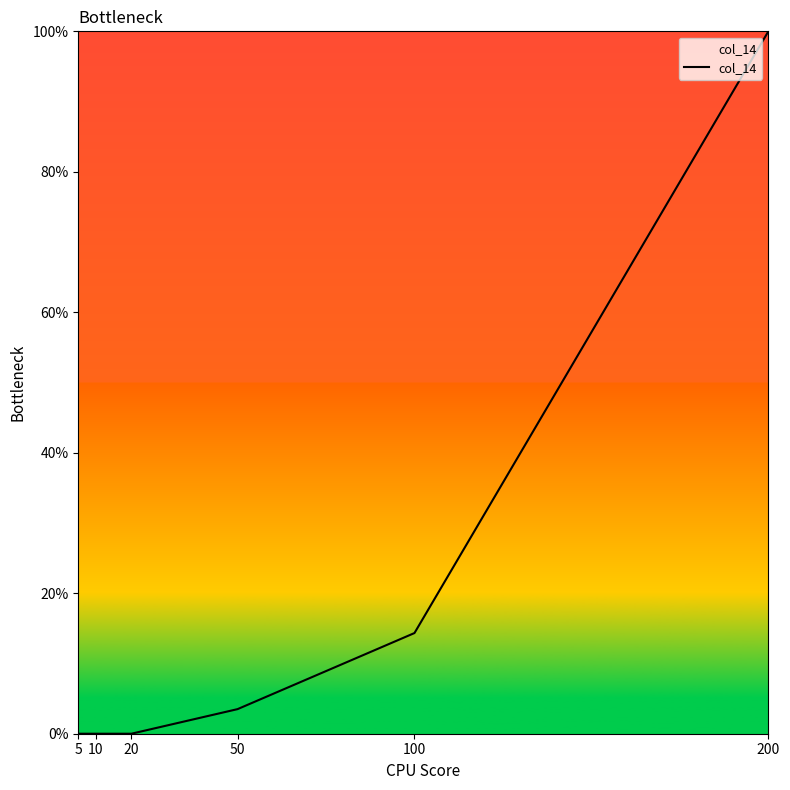

What is the difference between the second highest and second lowest values?

14.3